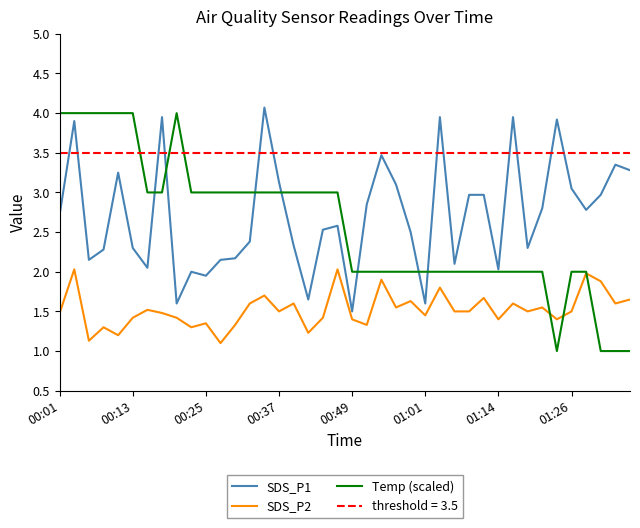

The SDS_P2 series shows 2.4 at 01:26. True or false?

False